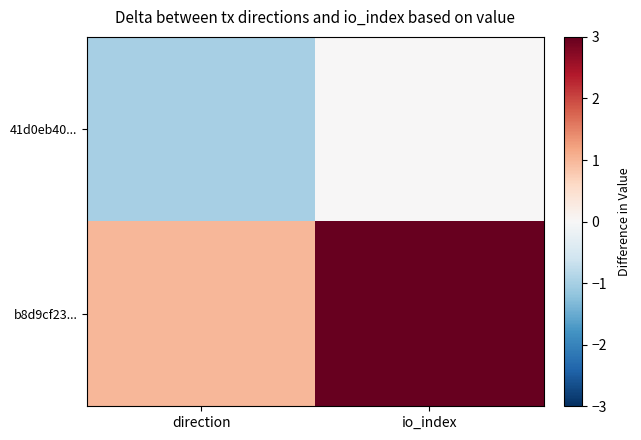

Which series has the largest range (max minus min)?

b8d9cf23...